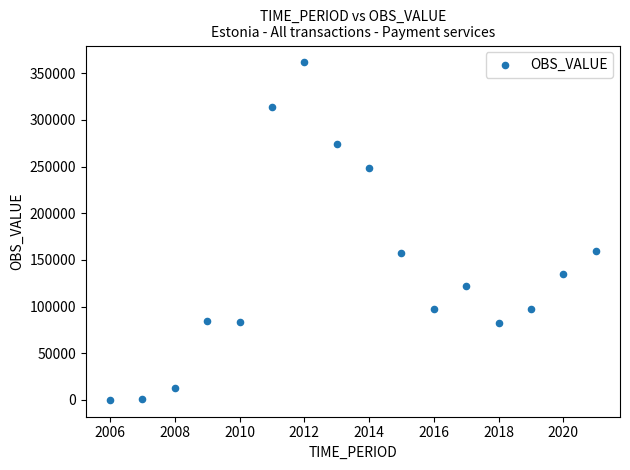

What is the range of X values (max minus min)?

15.0